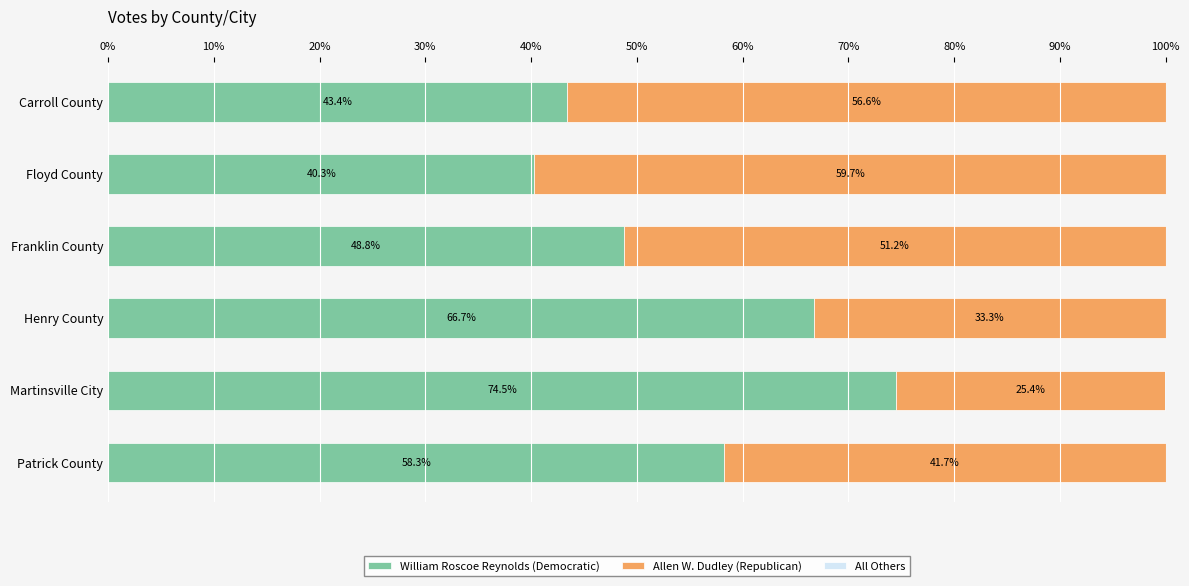

The value of William Roscoe Reynolds (Democratic) at Henry County is 112.5. True or false?

False